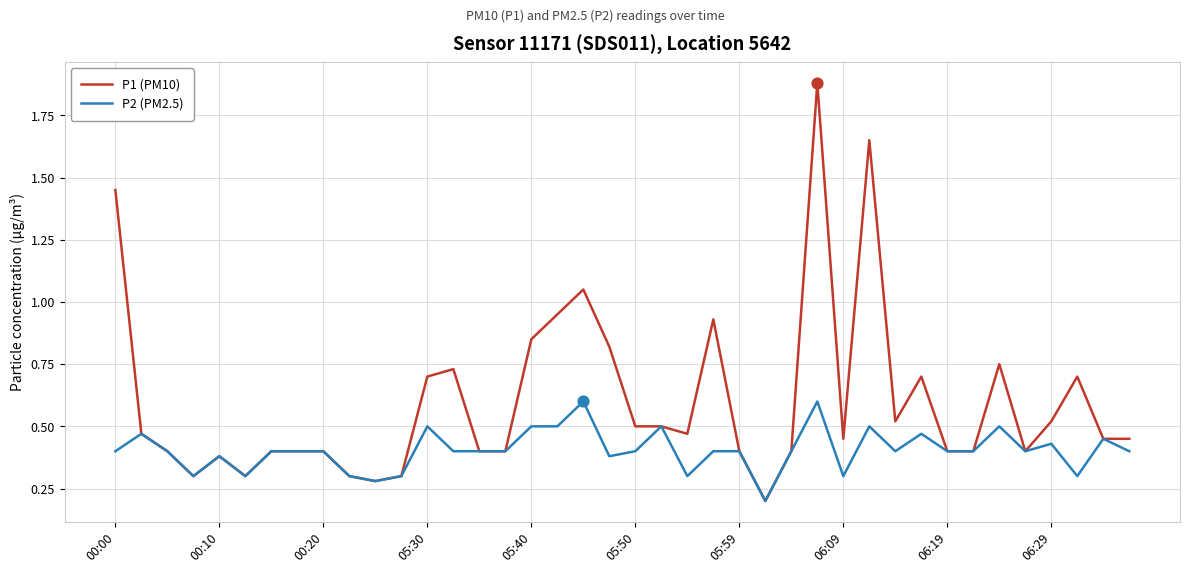

What are all the series names shown in the legend?

P1 (PM10), P2 (PM2.5)